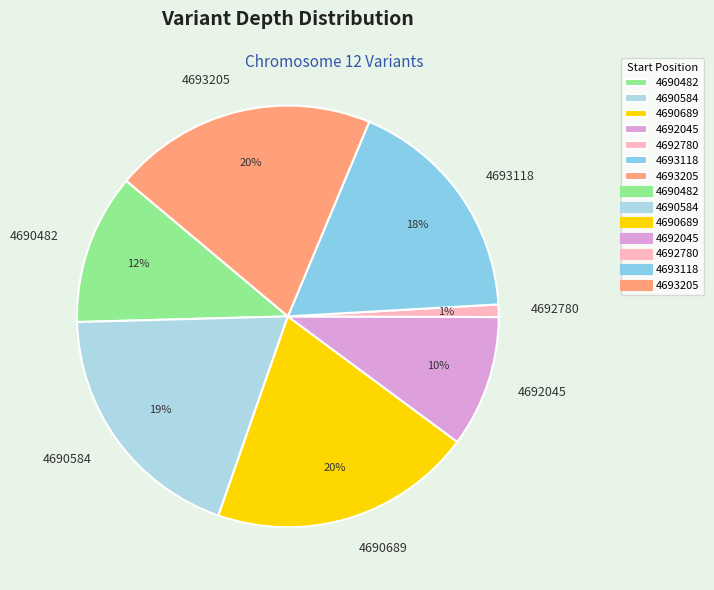

To the nearest percent, what is the average slice percentage?

14%